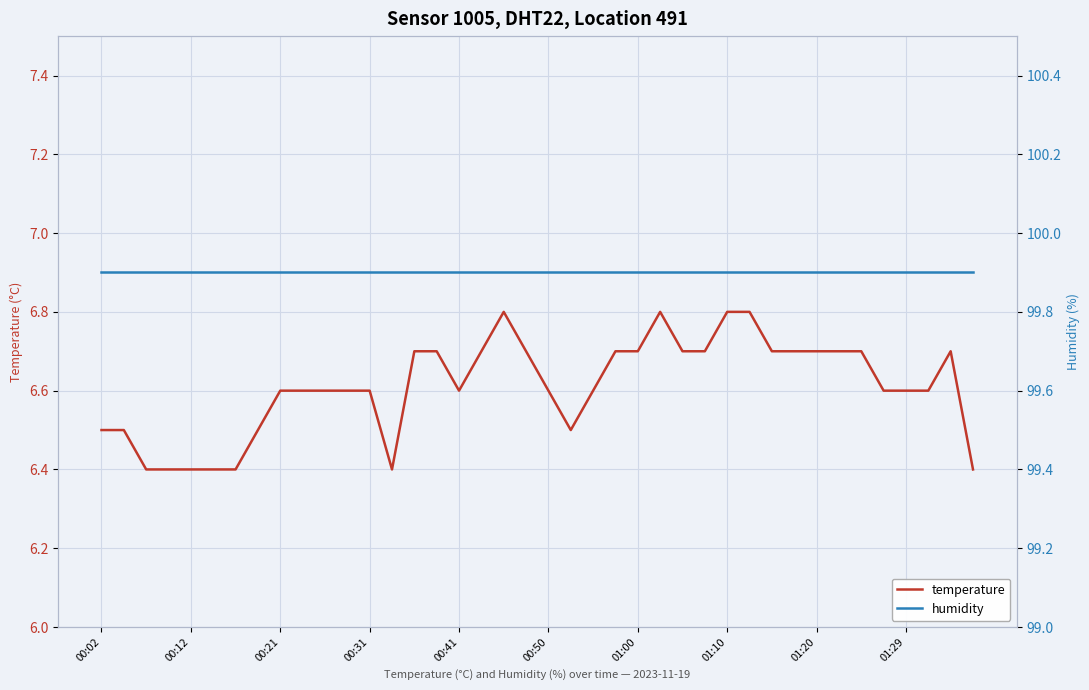

True or false: temperature and humidity intersect in this chart.

False